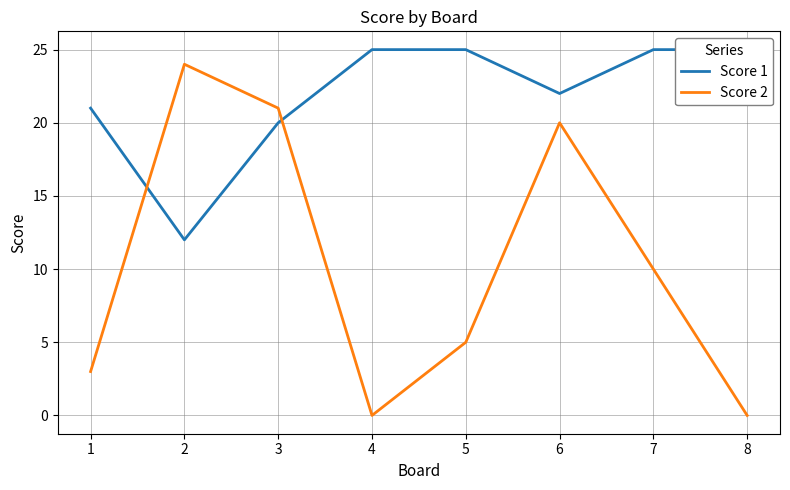

List the labels in order of Score 1 value, smallest first.

2, 3, 1, 6, 4, 5, 7, 8